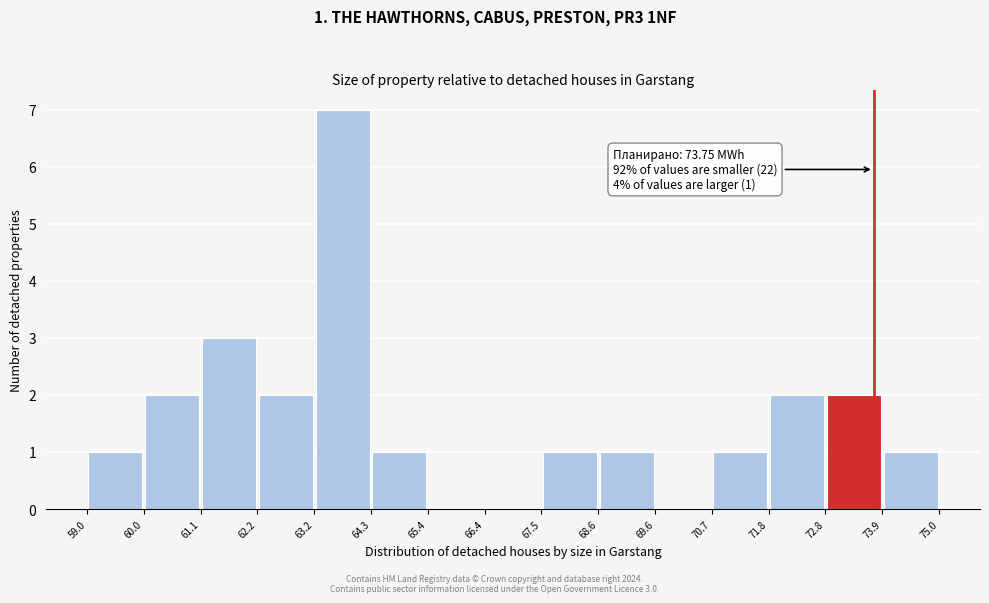

Which range on the x-axis has the tallest bar?

63.2 to 64.3